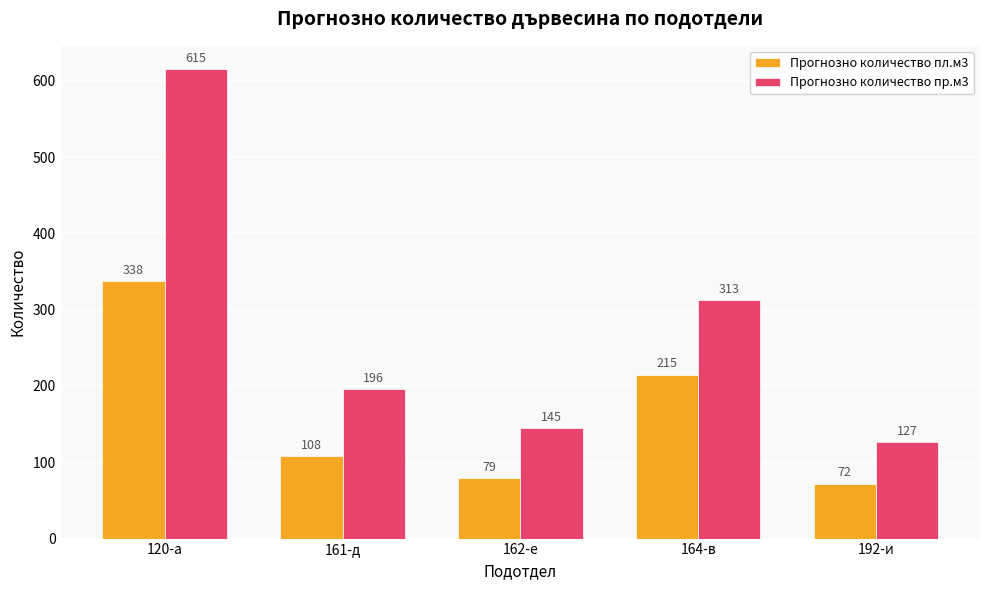

Rank the series by their average value, from lowest to highest.

Прогнозно количество пл.м3, Прогнозно количество пр.м3